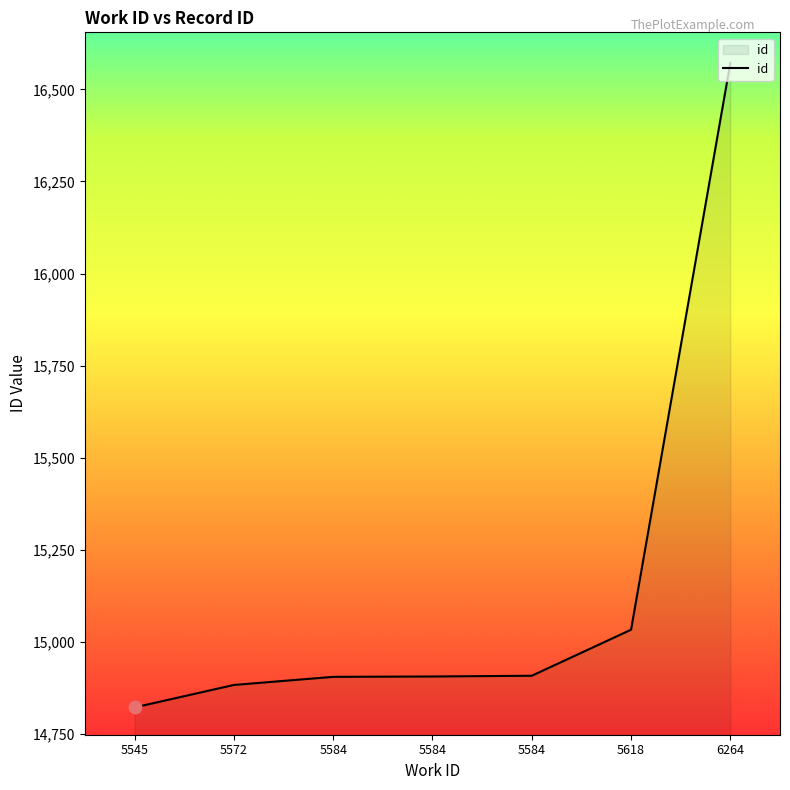

How many lines are shown in the chart?

1